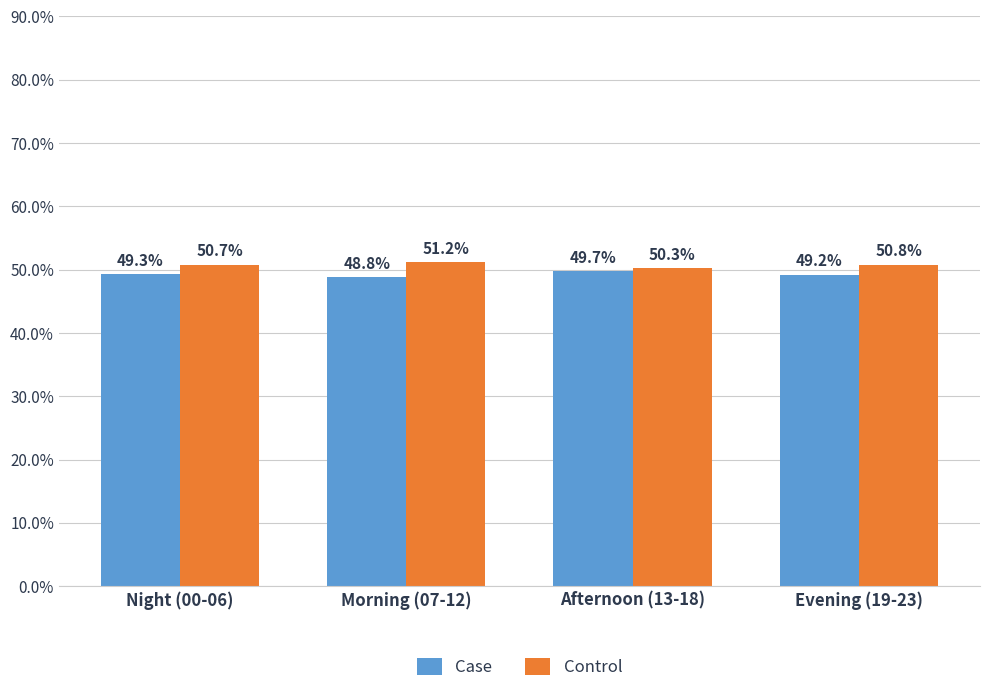

Which label corresponds to the smallest value in the chart?

Morning (07-12)